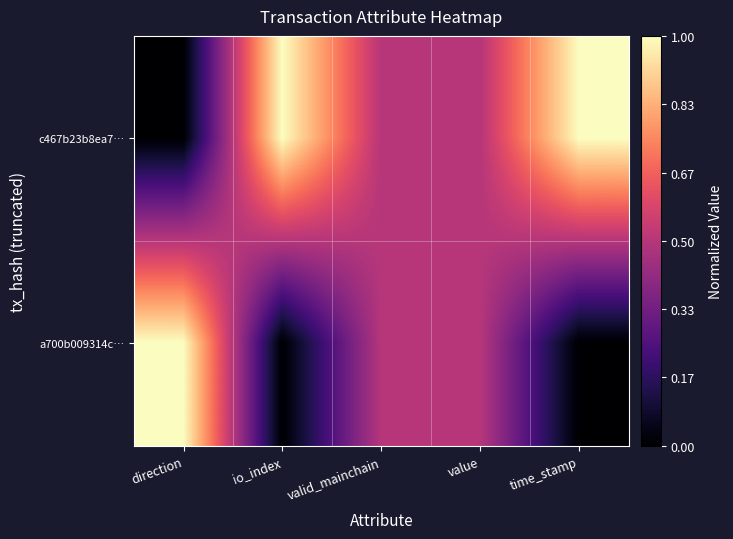

Reading left to right, extract all data points from this chart.

c467b23b8ea7…: direction=0.0	io_index=1.0	valid_mainchain=0.5	value=0.5	time_stamp=1.0
a700b009314c…: direction=1.0	io_index=0.0	valid_mainchain=0.5	value=0.5	time_stamp=0.0